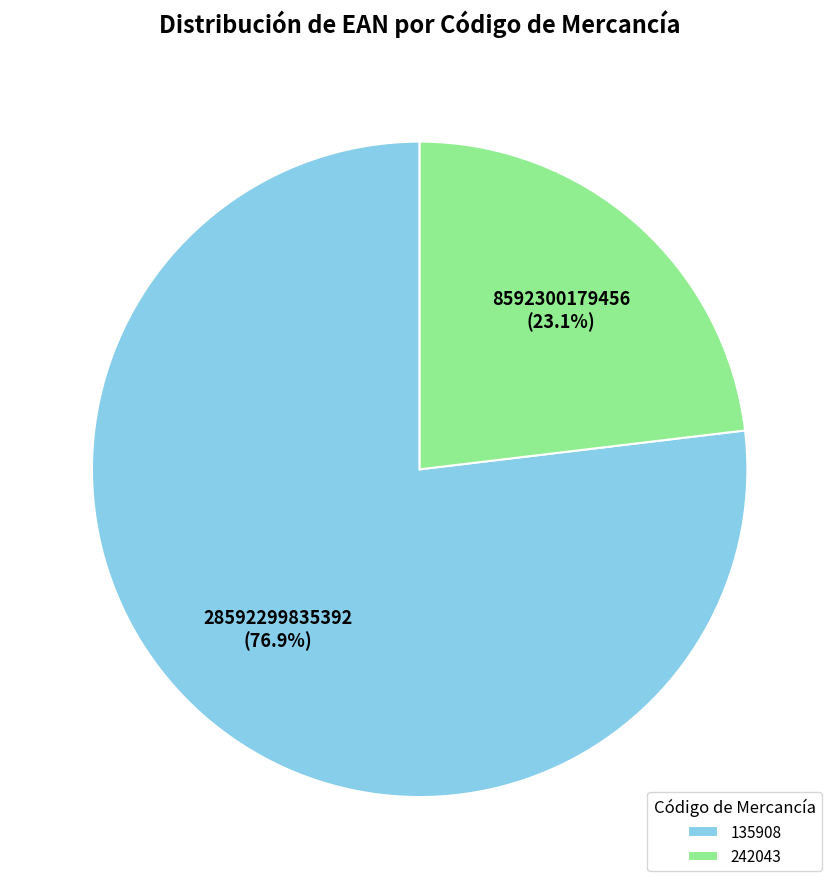

Between 135908 and 242043, which is larger?

135908